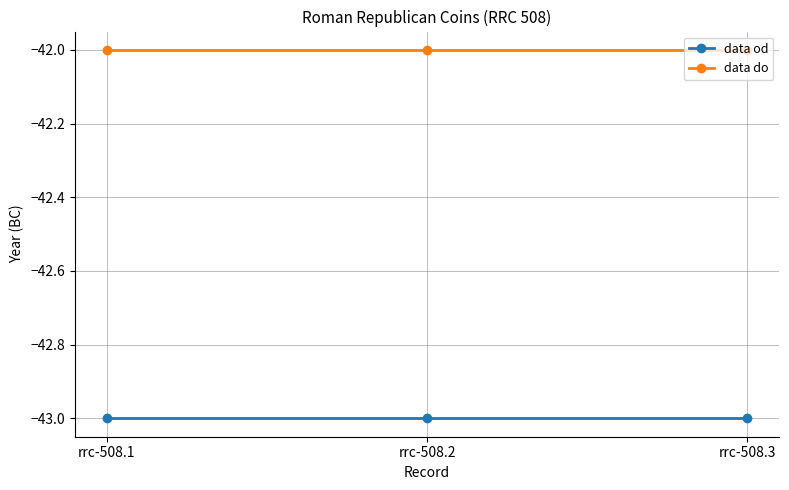

At which label is data od closest to -43?

rrc-508.1